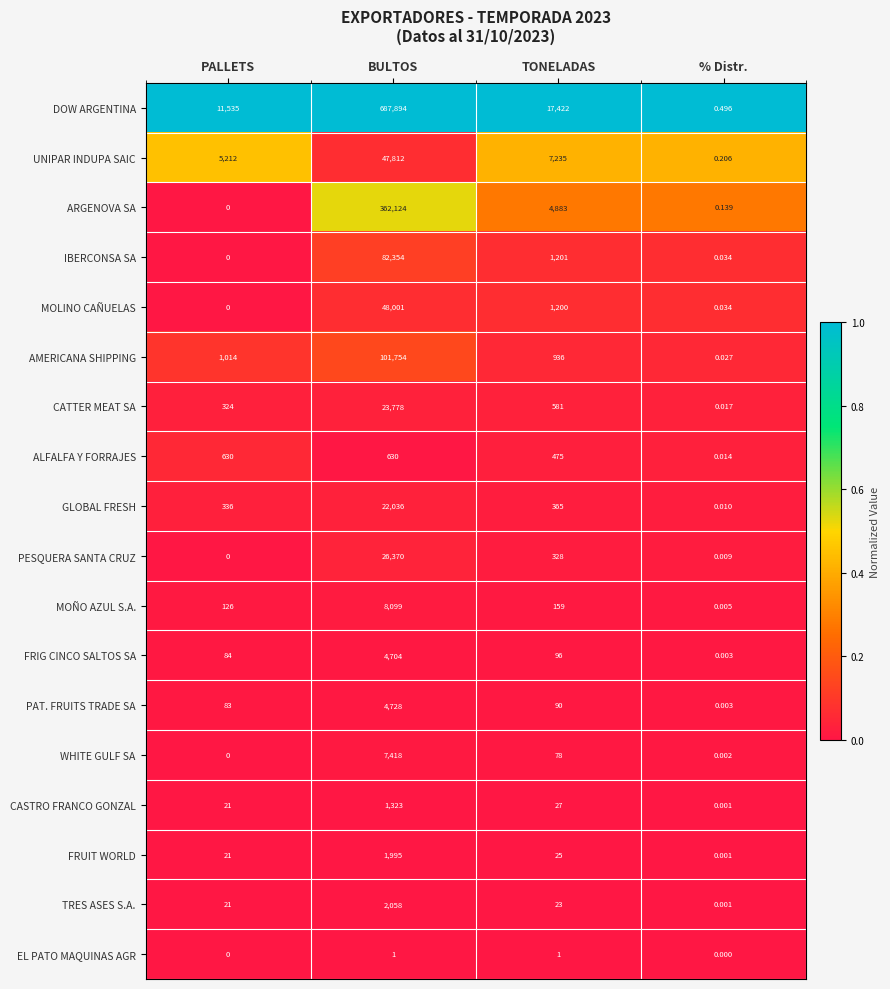

At how many categories does at least one series exceed 0?

4